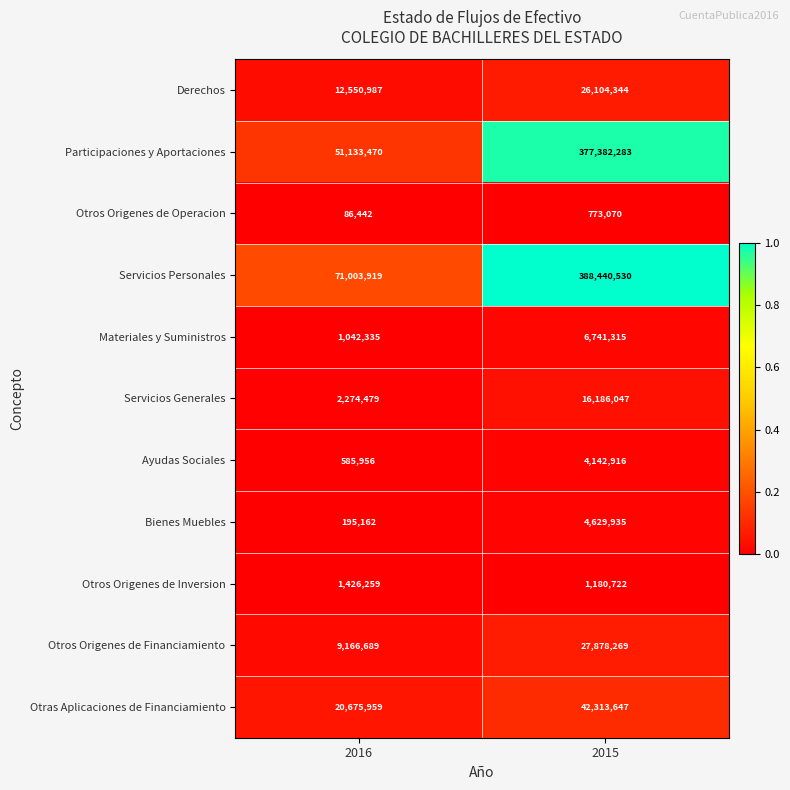

True or false: Derechos has a value of 4544594 at 2016.

False